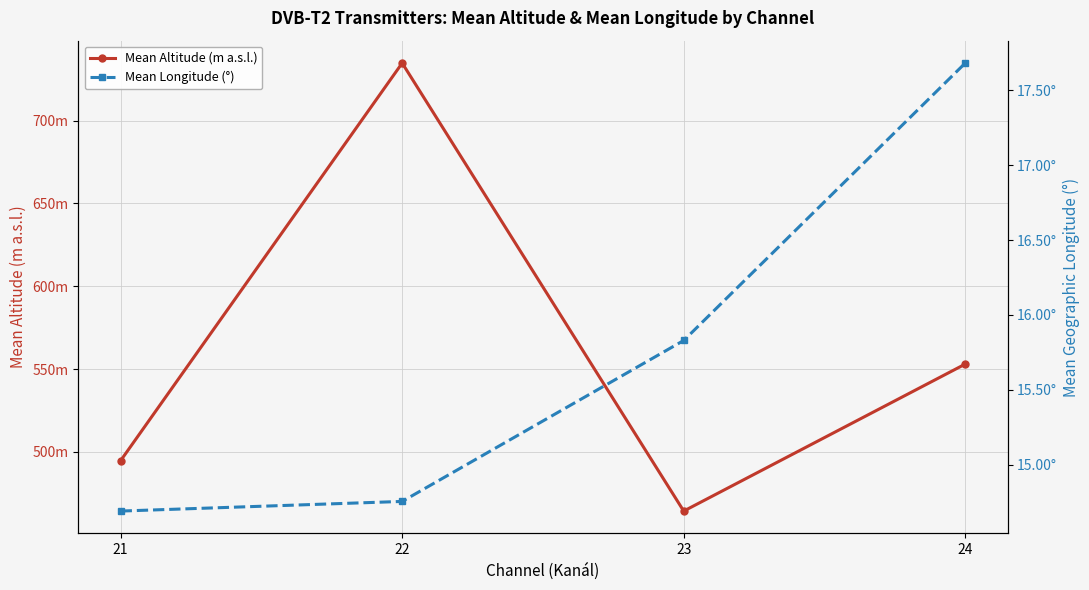

Reading left to right, list all the values displayed in this chart.

Mean Altitude (m a.s.l.): 494.7	734.7	464.3	553.0
Mean Longitude (°): 14.7	14.8	15.8	17.7